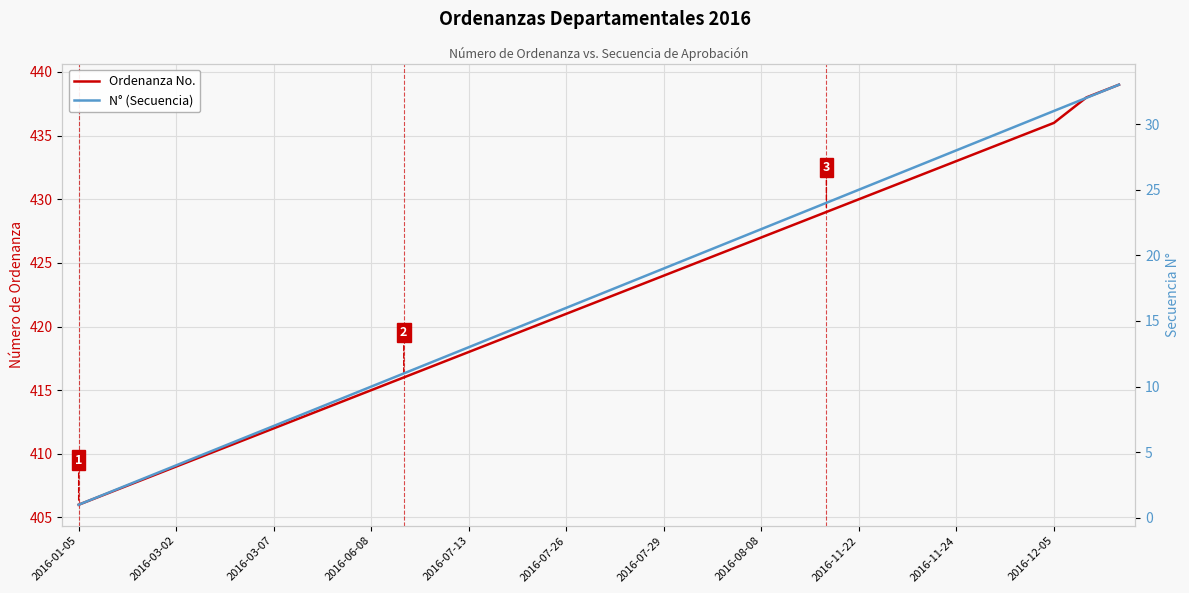

The N° (Secuencia) series shows 22 at 2016-07-26. True or false?

False